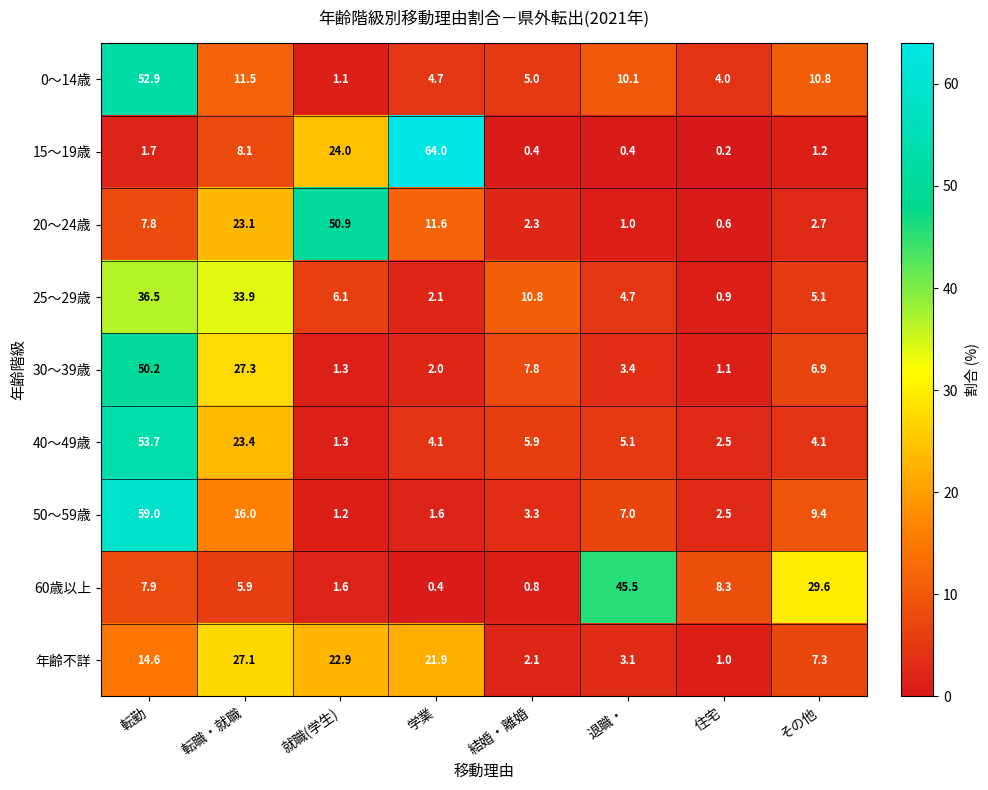

What is the maximum value shown in the chart?

64.0